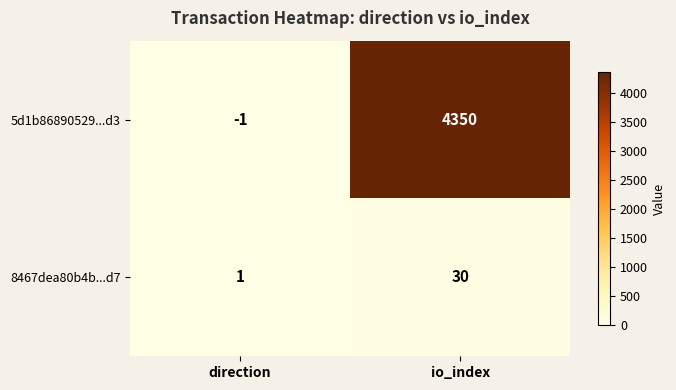

At which category is the sum across all series the highest?

io_index